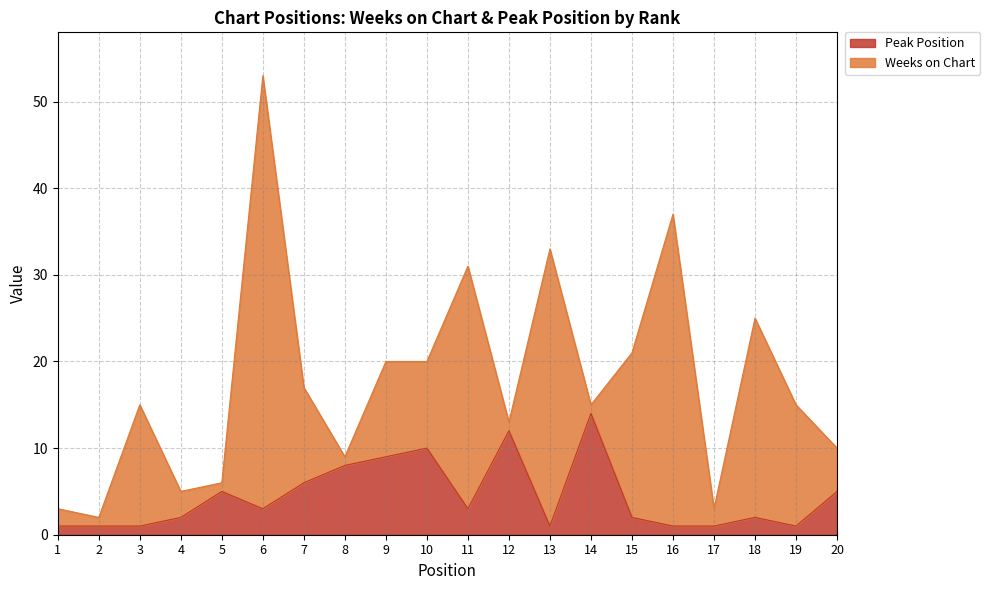

At which category does the data reach its first local peak?

5